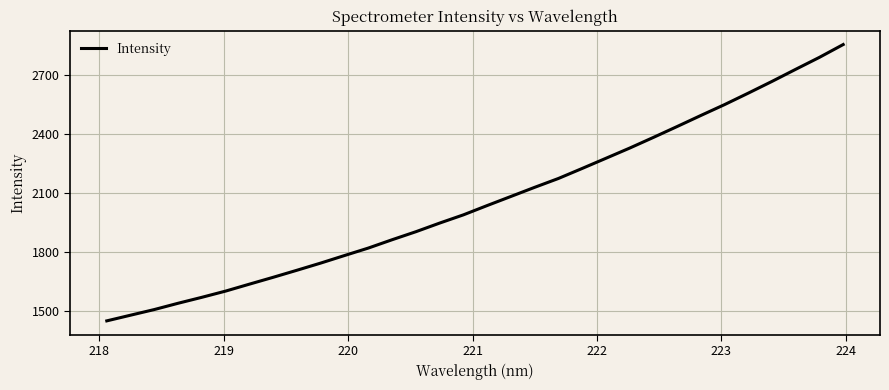

What is the difference between the maximum and minimum values?

1403.3